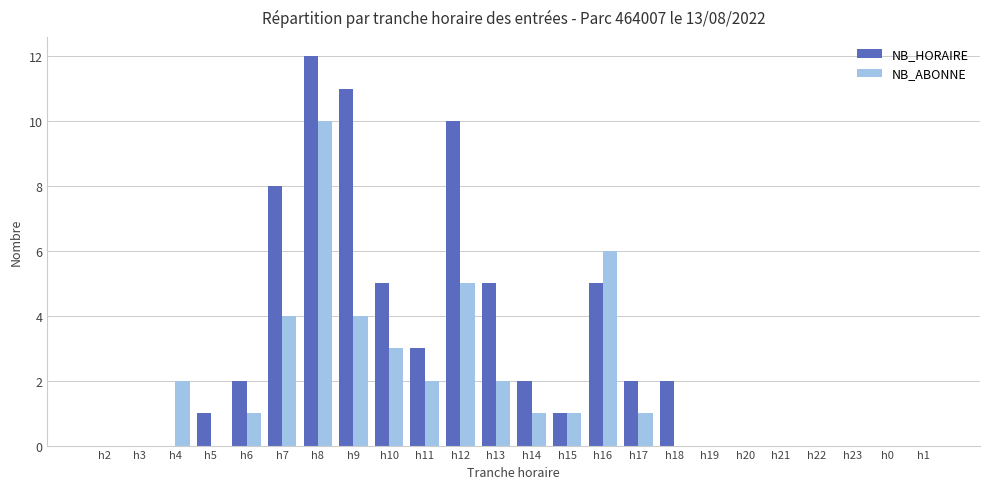

How many groups of bars are there?

24